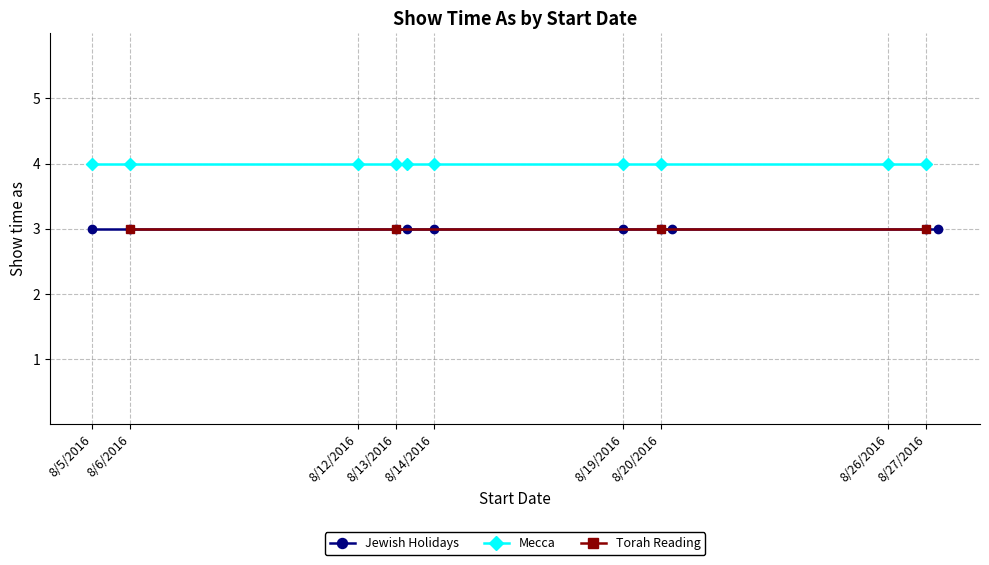

What is the total value across all series at 8/20/2016?

7